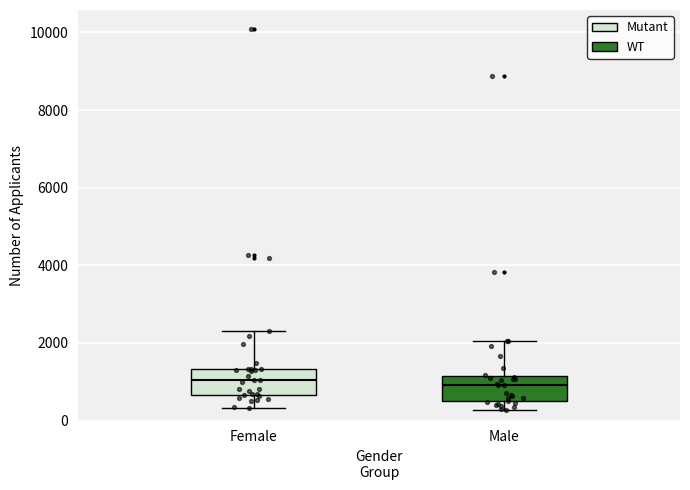

Reading left to right, transcribe this box plot: for each box, give where its median line is, the range the box spans, and where its two whiskers end, as read against the y-axis. The values are not printed on the chart, so give them approximately, as read against the axis.

Female: median 1000, box 600 to 1400, whiskers 400 to 2200
Male: median 1000, box 400 to 1200, whiskers 200 to 2000